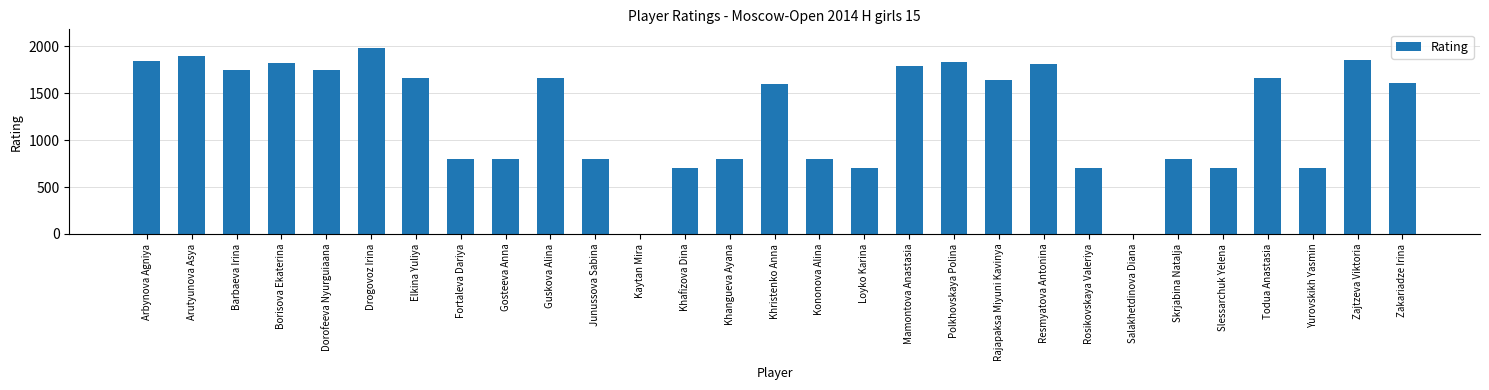

How many series are shown in this chart?

1